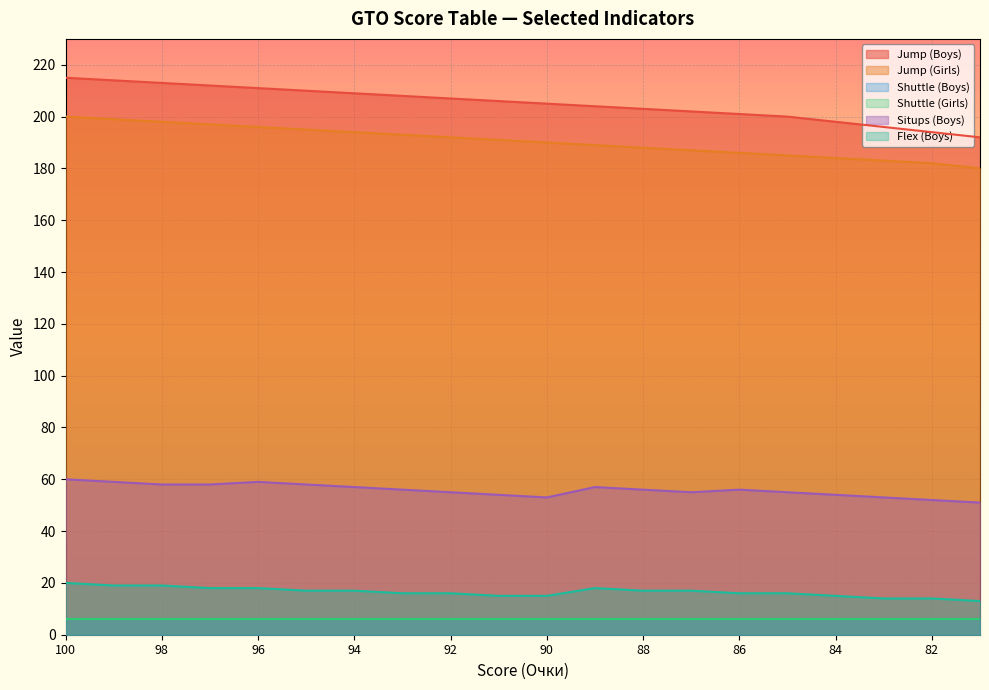

Between 85 and 82, which is larger?

85